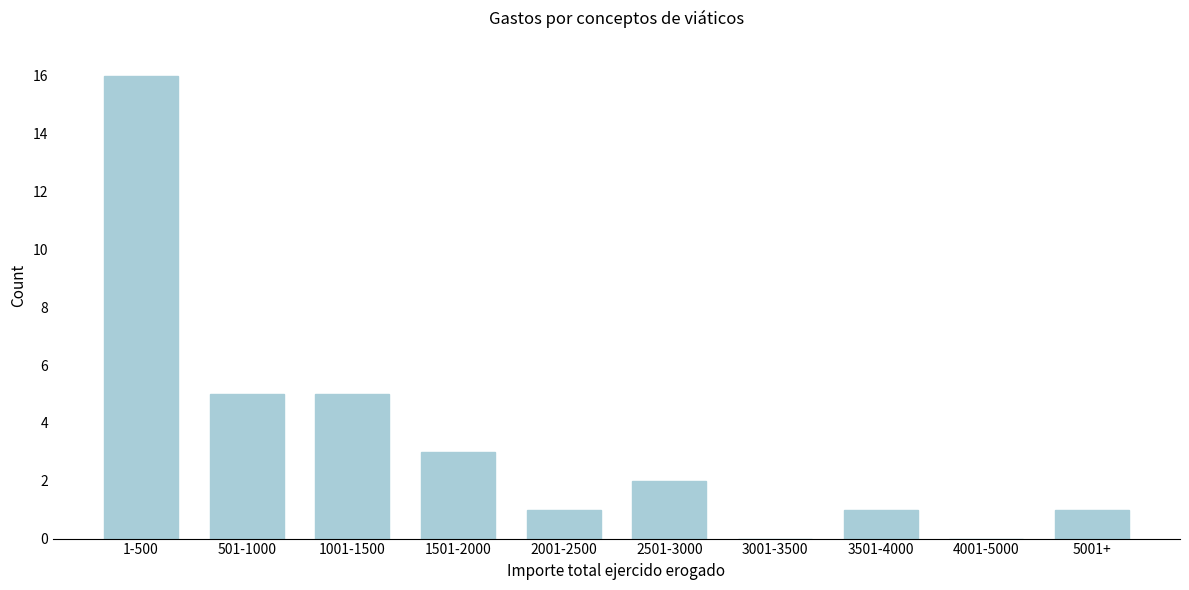

Reading right to left, what are all the values shown in this chart?

5001+=1	4001-5000=0	3501-4000=1	3001-3500=0	2501-3000=2	2001-2500=1	1501-2000=3	1001-1500=5	501-1000=5	1-500=16